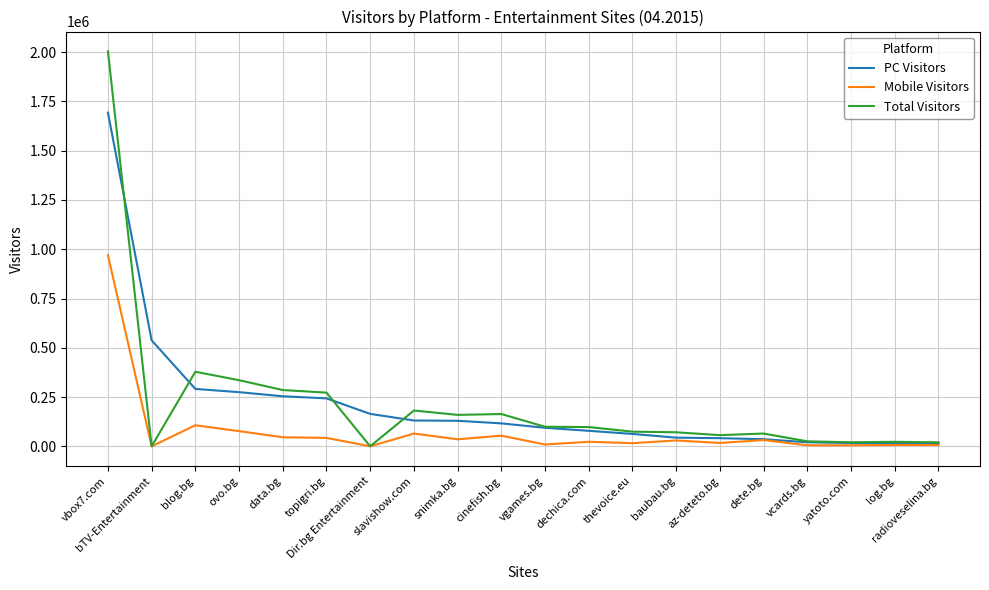

The value of PC Visitors at bTV-Entertainment is 713550. True or false?

False